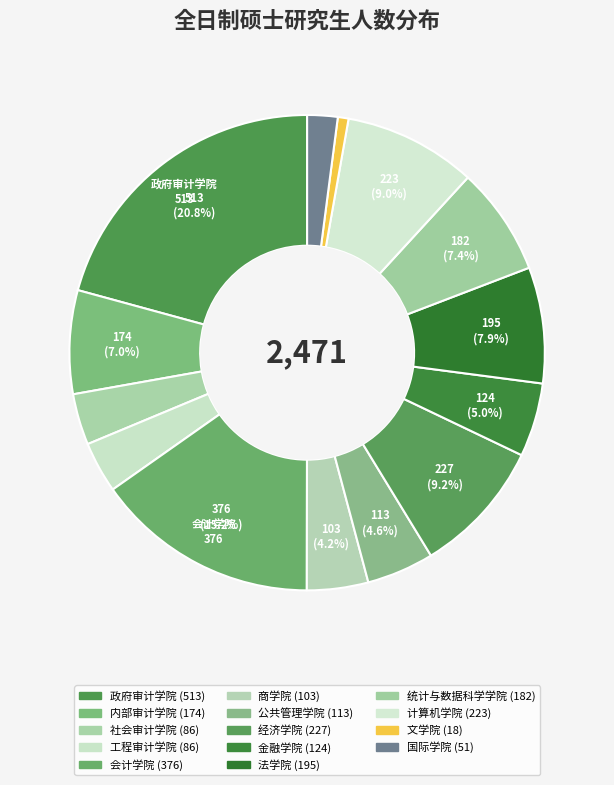

Count the number of slices in the pie.

14